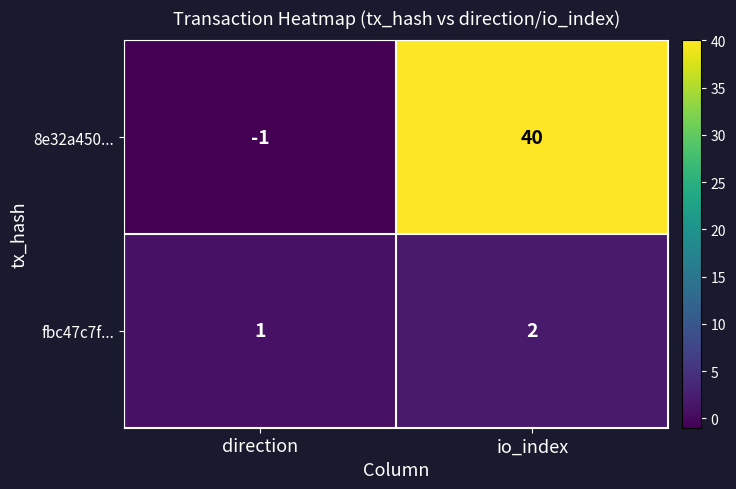

Is it true that fbc47c7f... equals 2 at io_index?

True